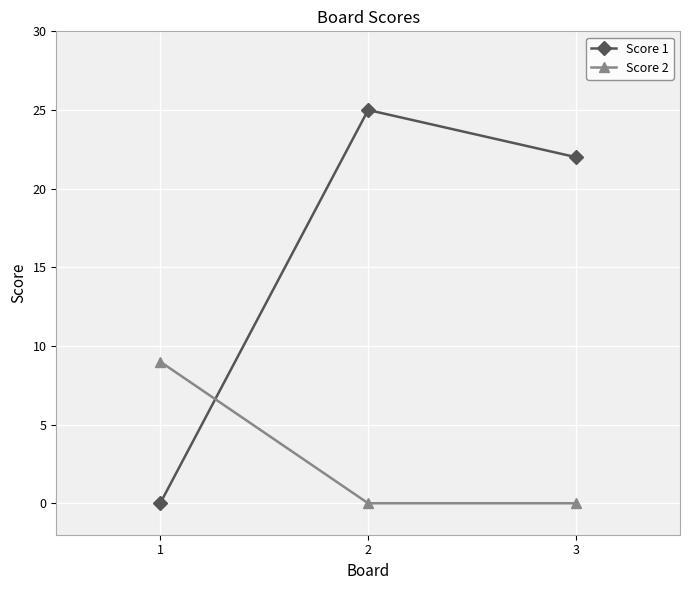

Is it true that Score 2 equals 0 at 3?

True